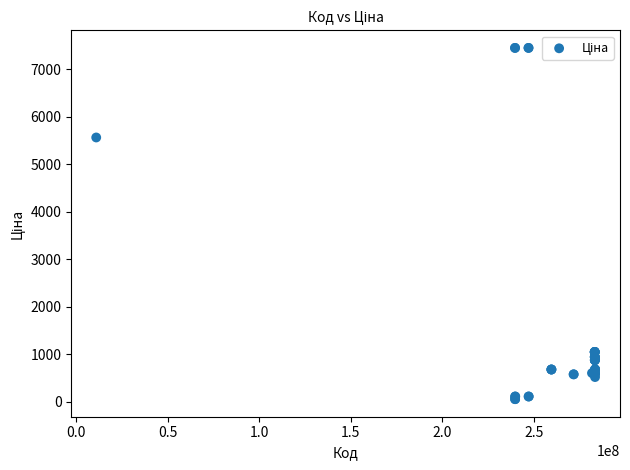

What Y value in the scatter plot is closest to 3750?

5560.3